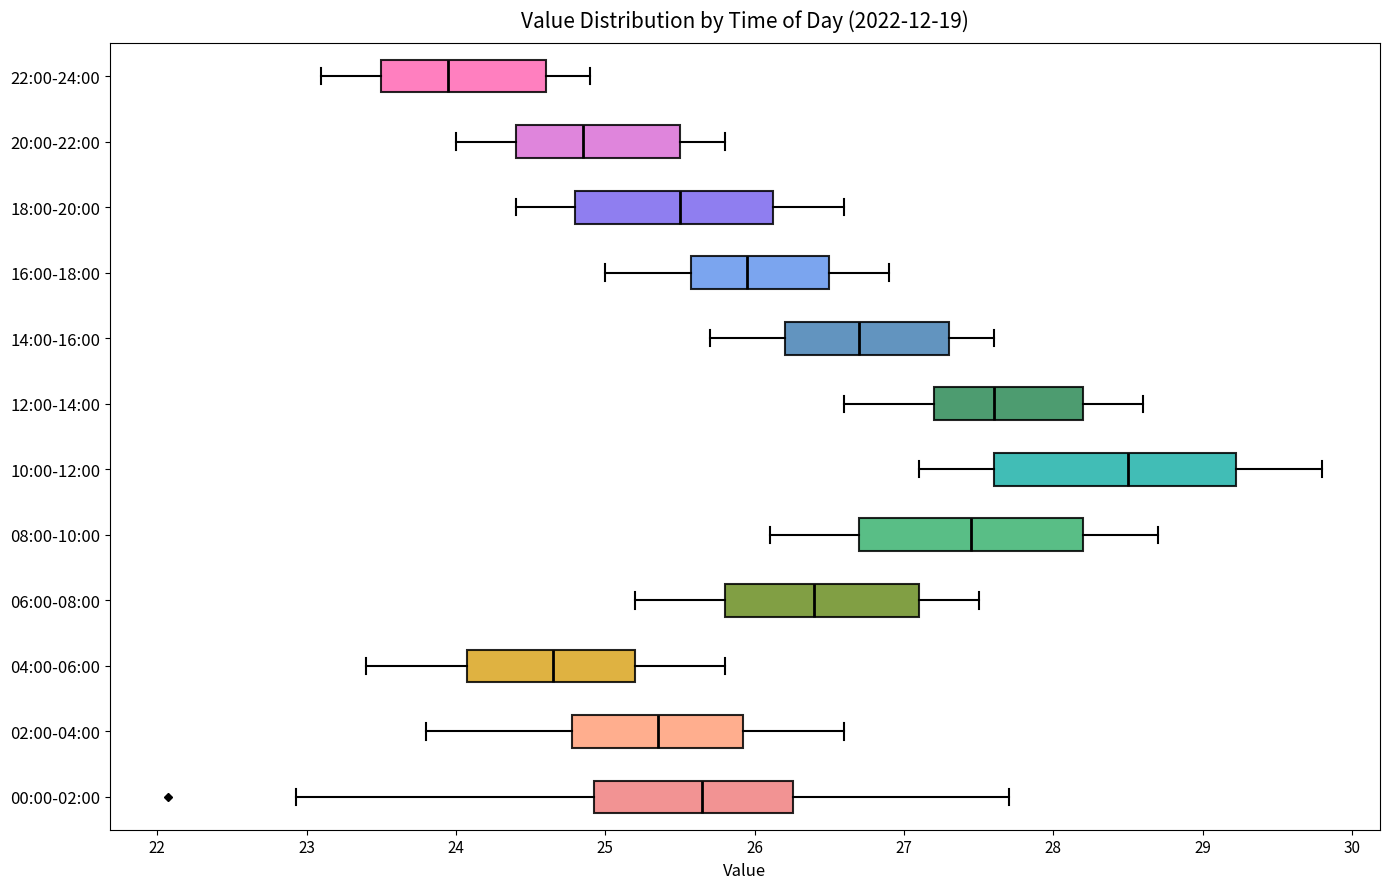

Which box's median line is the furthest to the right?

10:00-12:00